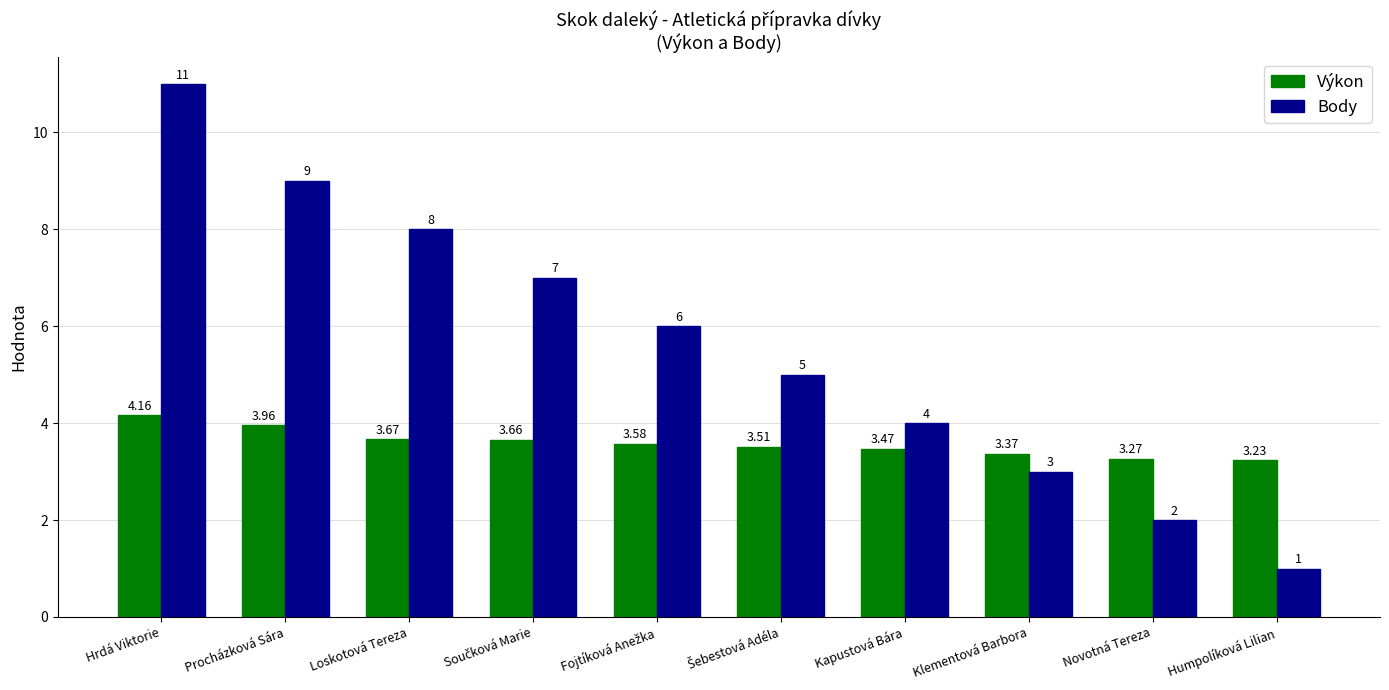

How many values in the Body series are below 6?

5